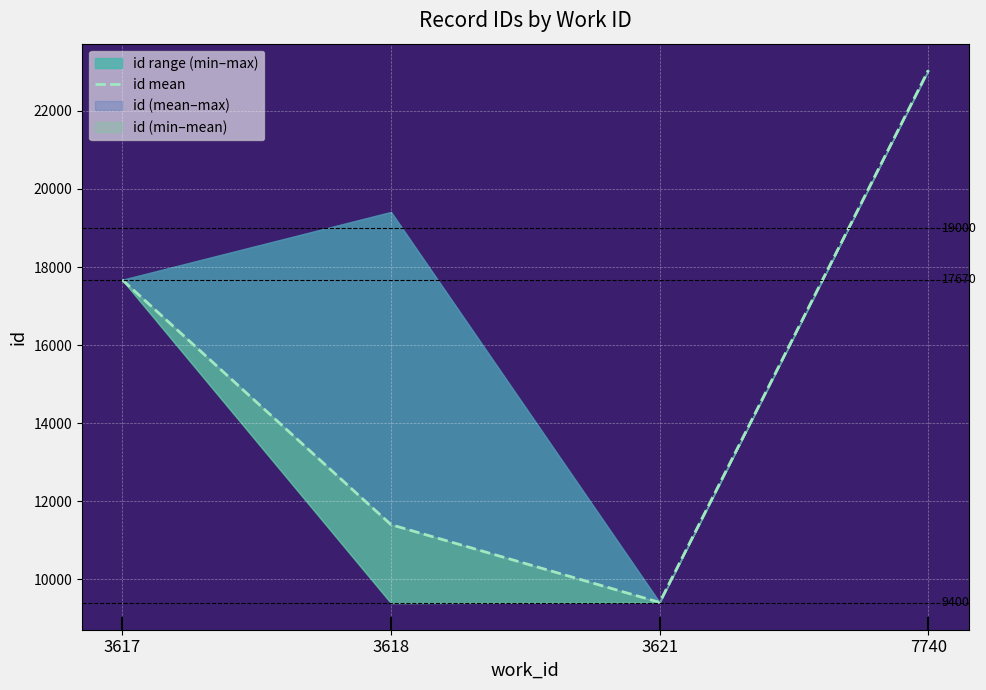

At which category does the chart reach its peak across all series?

7740